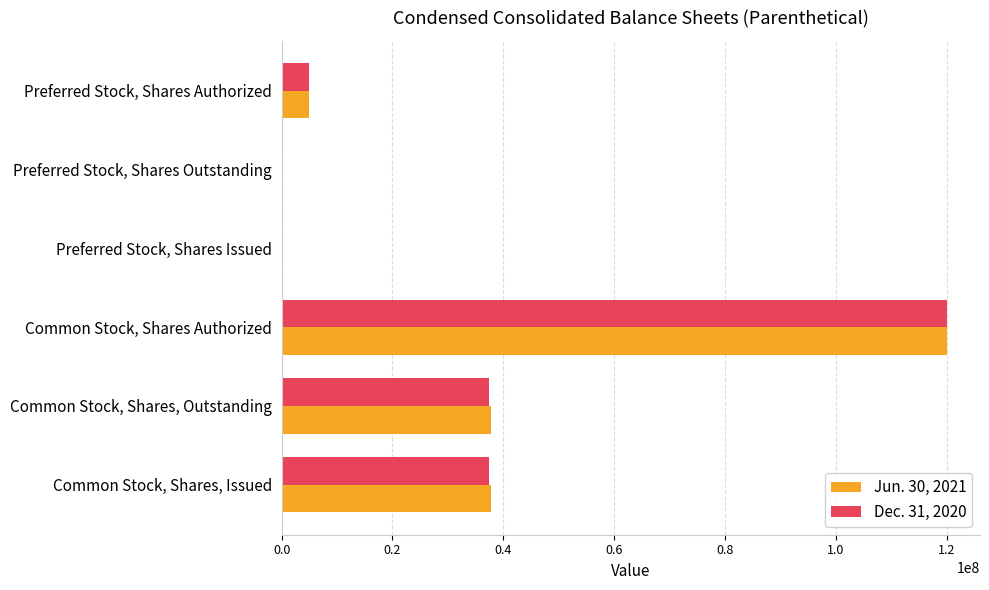

Is the value of Jun. 30, 2021 at Preferred Stock, Shares Issued greater than the value of Dec. 31, 2020 at Preferred Stock, Shares Authorized?

No